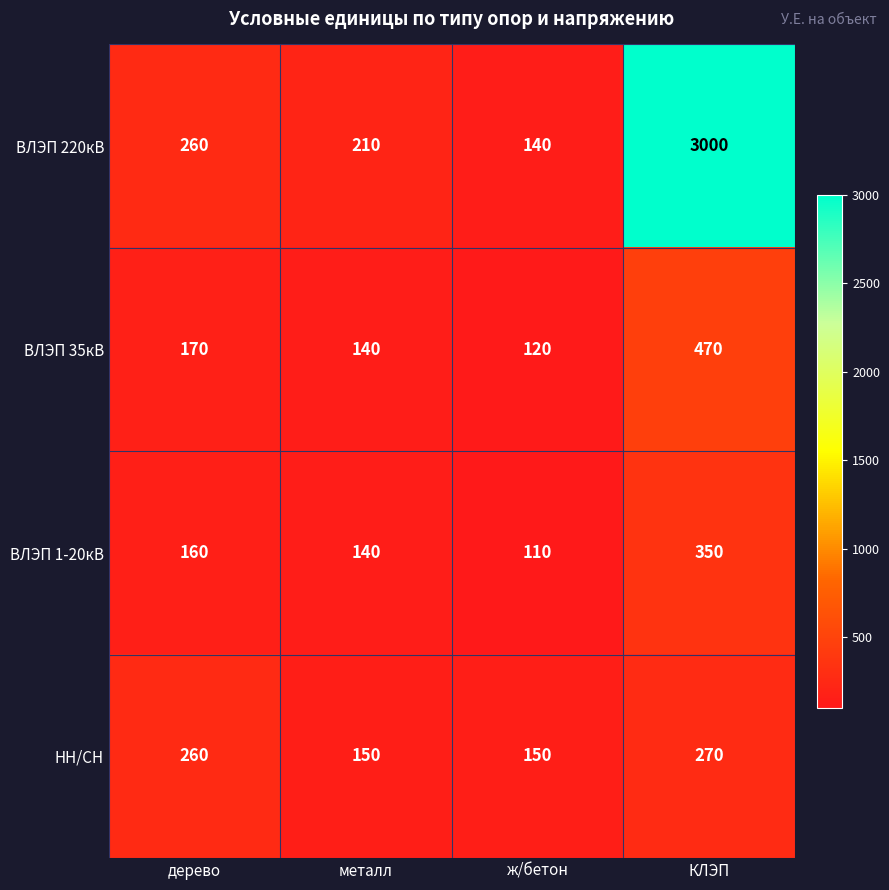

Reading right to left, transcribe all the data shown in this chart.

ВЛЭП 220кВ: КЛЭП=3000	ж/бетон=140	металл=210	дерево=260
ВЛЭП 35кВ: КЛЭП=470	ж/бетон=120	металл=140	дерево=170
ВЛЭП 1-20кВ: КЛЭП=350	ж/бетон=110	металл=140	дерево=160
НН/СН: КЛЭП=270	ж/бетон=150	металл=150	дерево=260